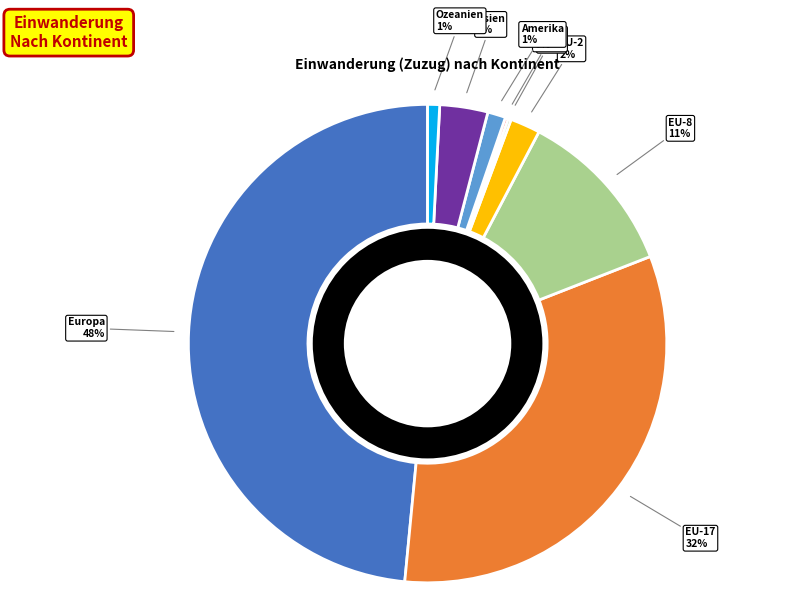

Does any single category account for the majority?

No